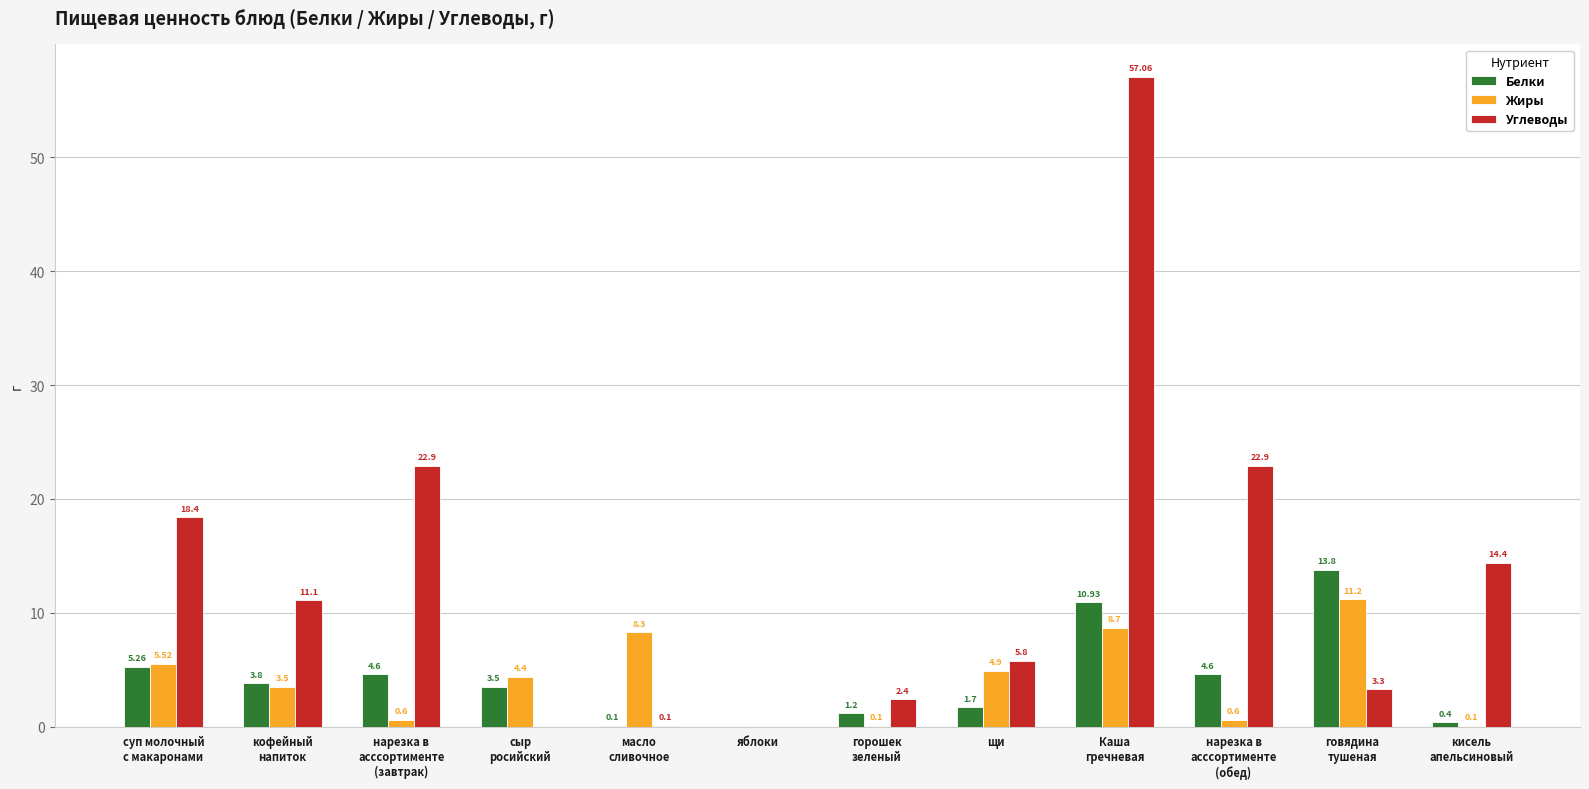

Are the bars grouped side by side (vs. stacked)?

Yes